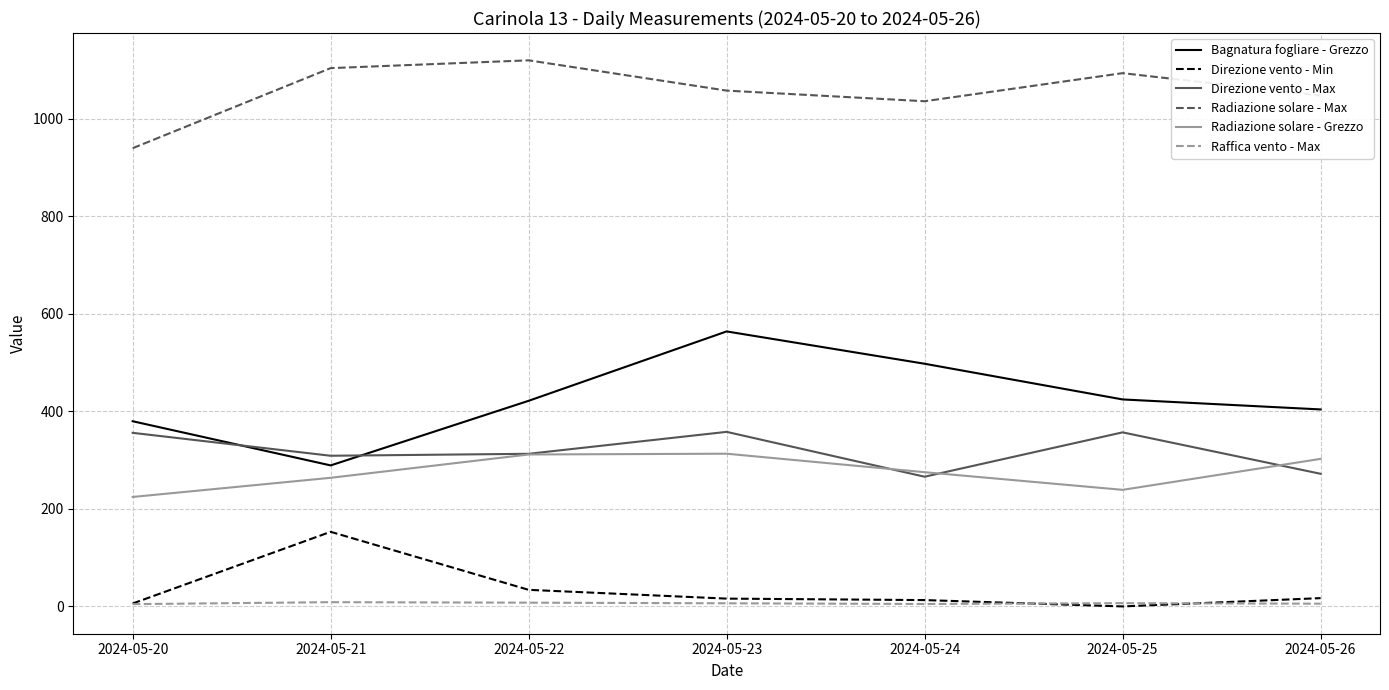

Which series has the largest total across all categories?

Radiazione solare - Max